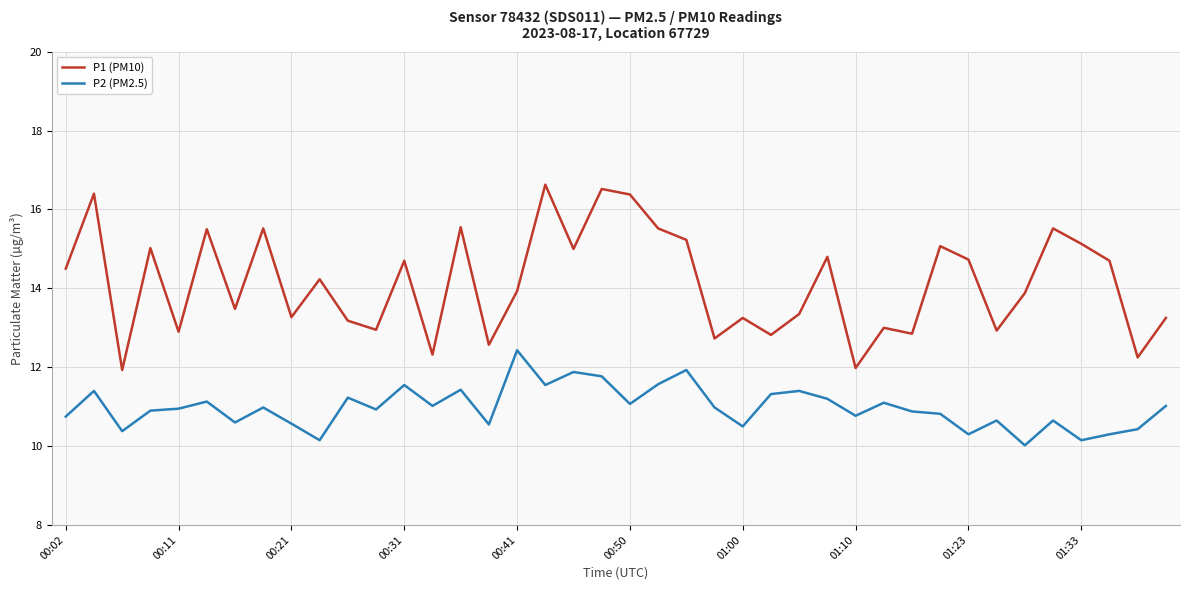

What is the smallest value displayed?

10.0